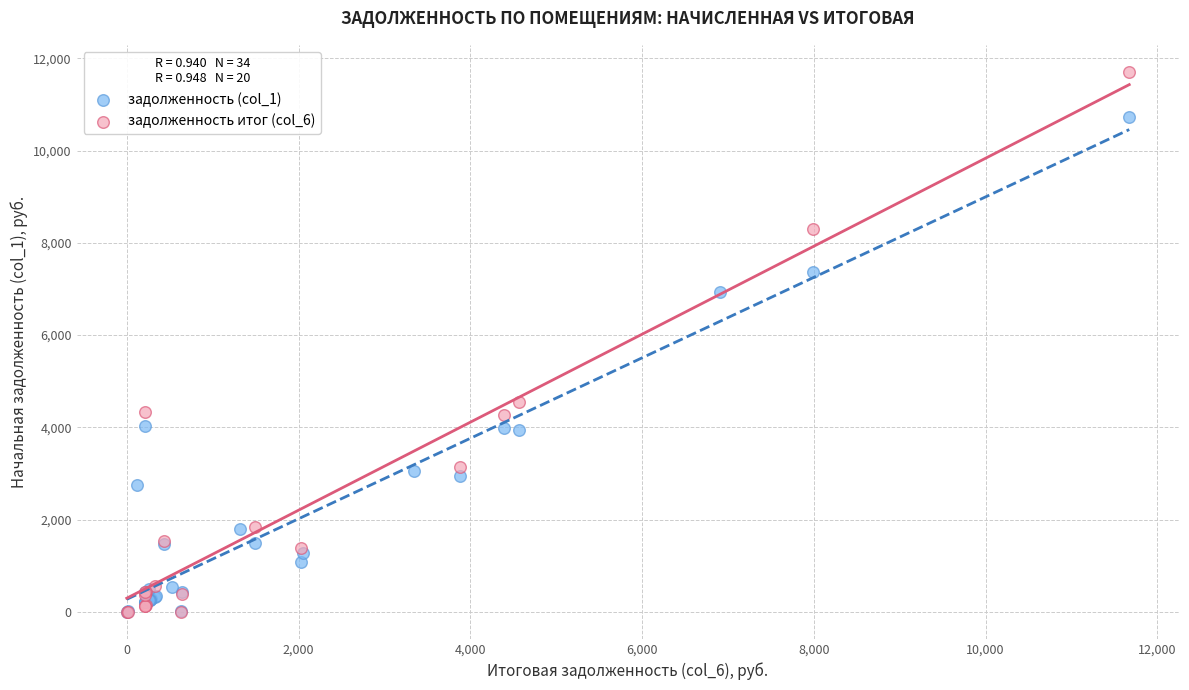

Which series has the largest Y range (max minus min)?

задолженность итог (col_6)